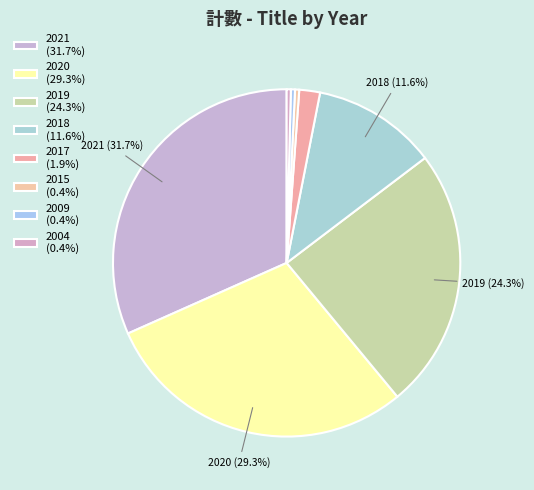

To the nearest percent, what is the average slice percentage?

12%